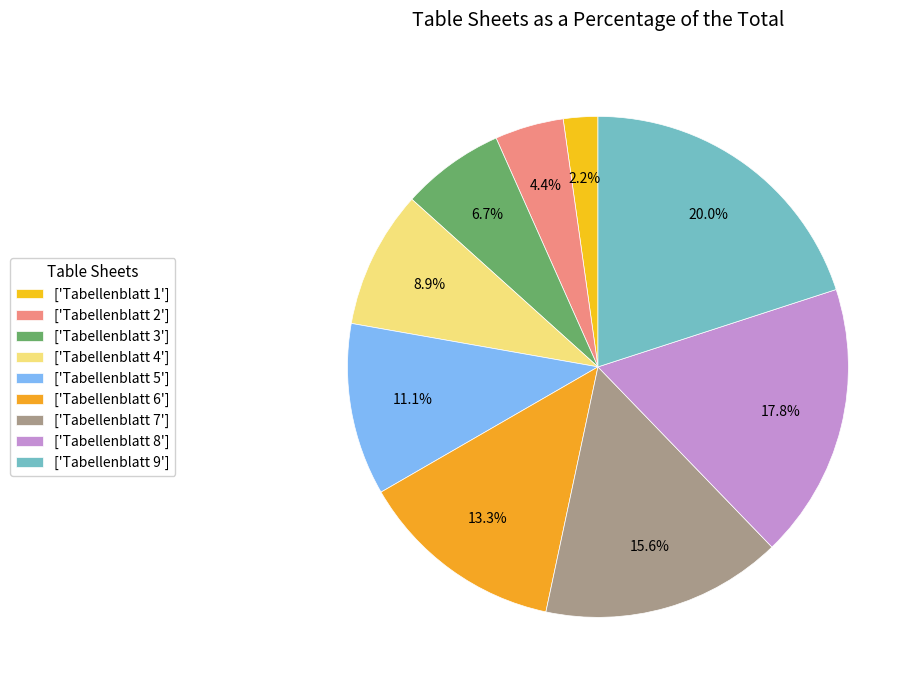

Rank the categories by value from lowest to highest.

['Tabellenblatt 1'], ['Tabellenblatt 2'], ['Tabellenblatt 3'], ['Tabellenblatt 4'], ['Tabellenblatt 5'], ['Tabellenblatt 6'], ['Tabellenblatt 7'], ['Tabellenblatt 8'], ['Tabellenblatt 9']